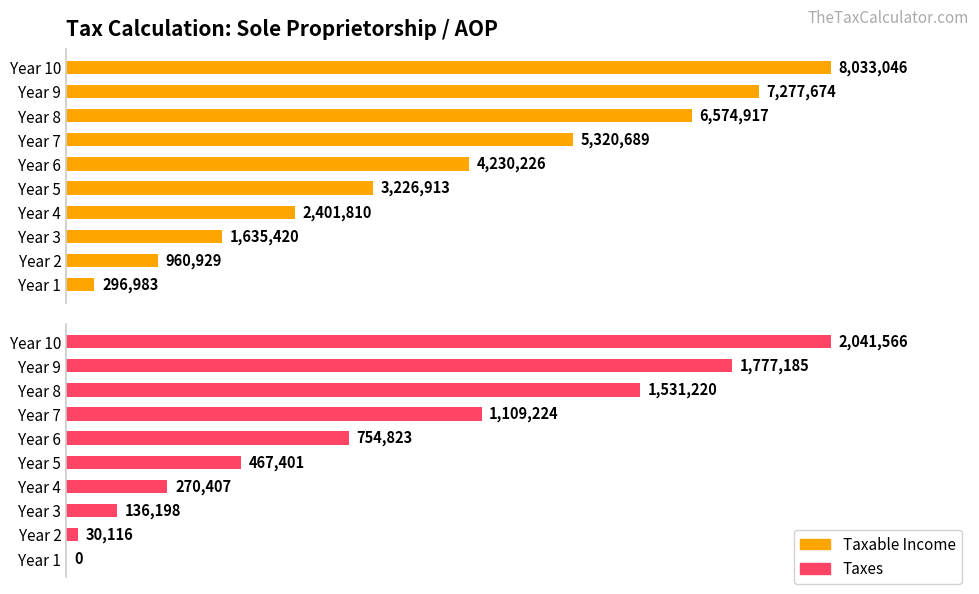

What are all the series names shown in the legend?

Taxable Income, Taxes